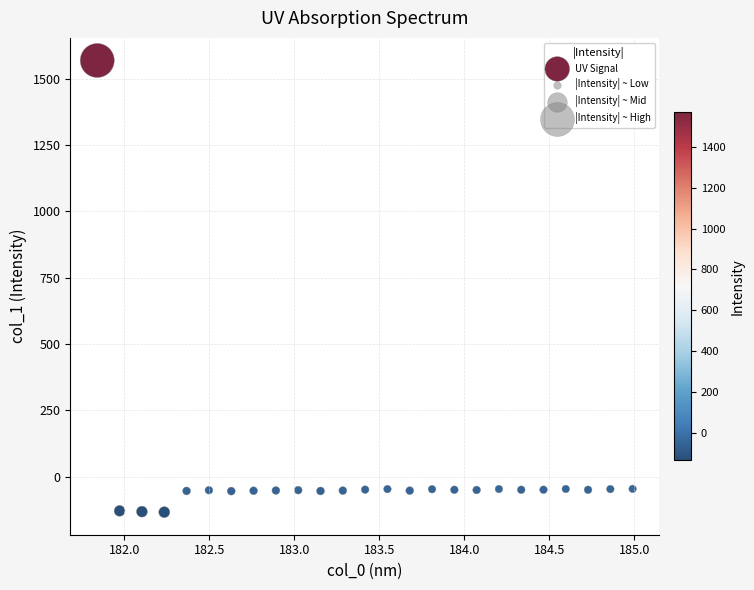

What is the range of Y values (max minus min)?

1702.1